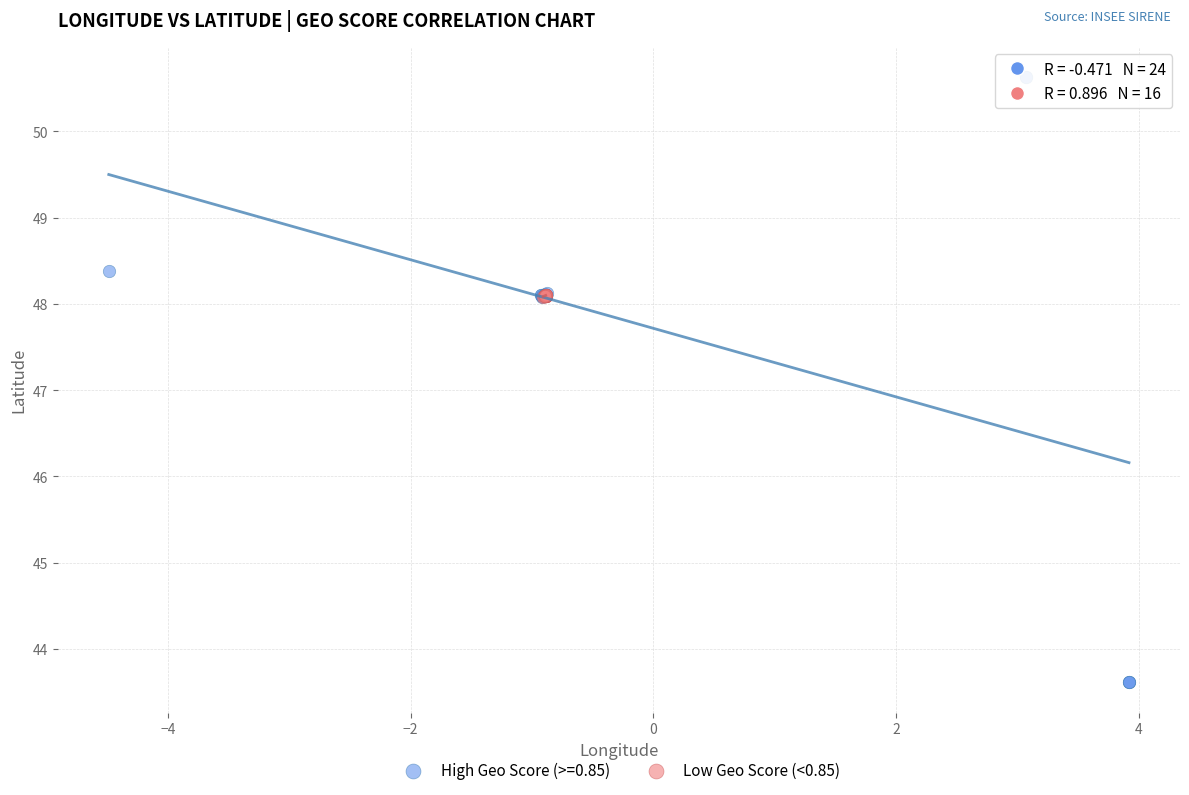

Which series reaches the maximum Y coordinate?

High Geo Score (>=0.85)